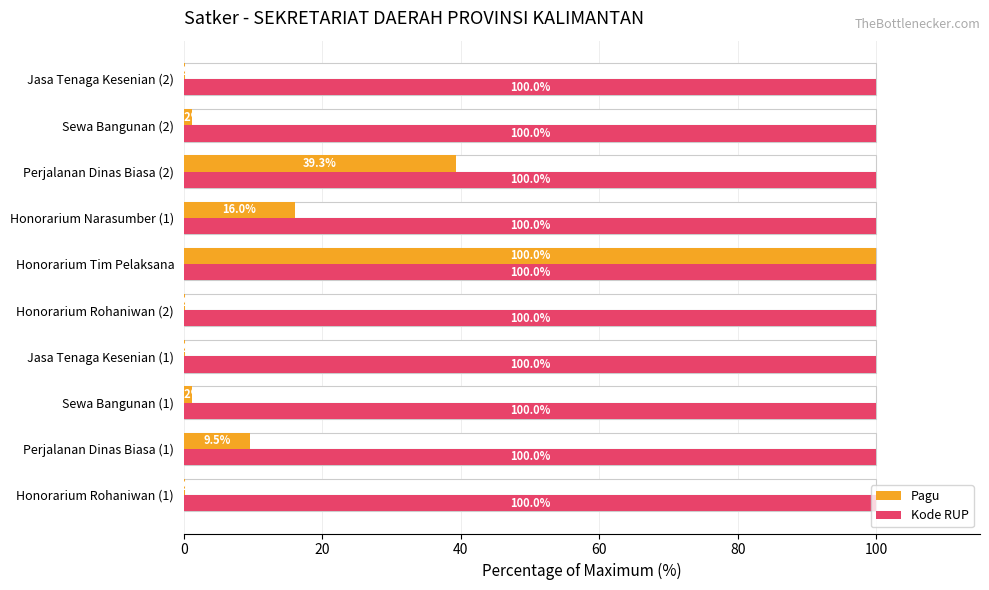

What is the average value of the Kode RUP series?

100.0